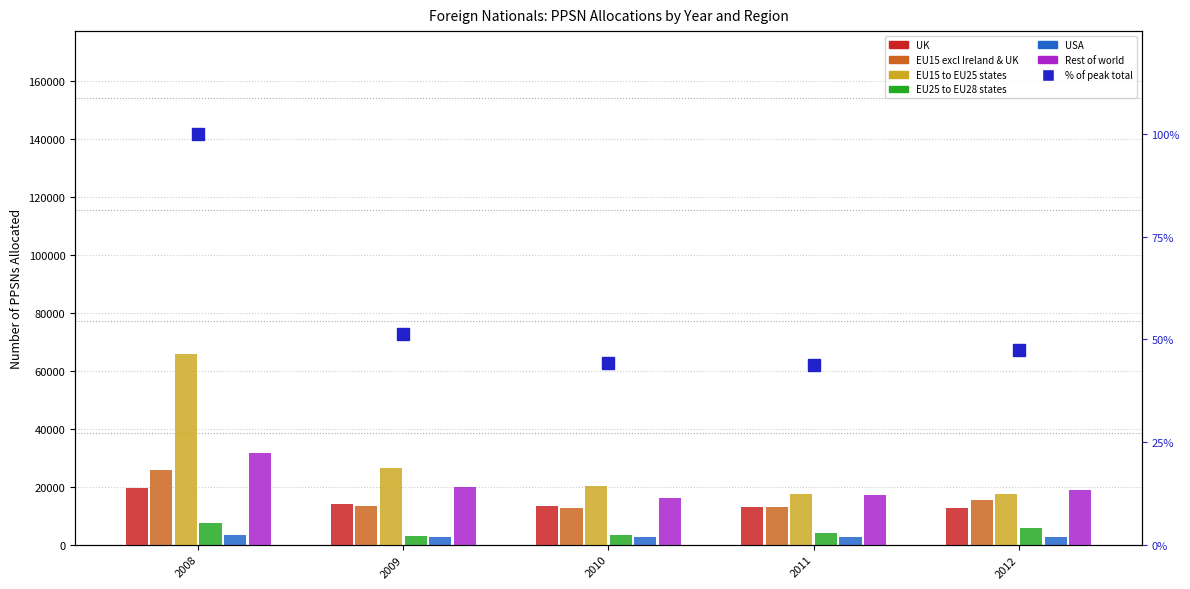

How many bars are there in each group?

6